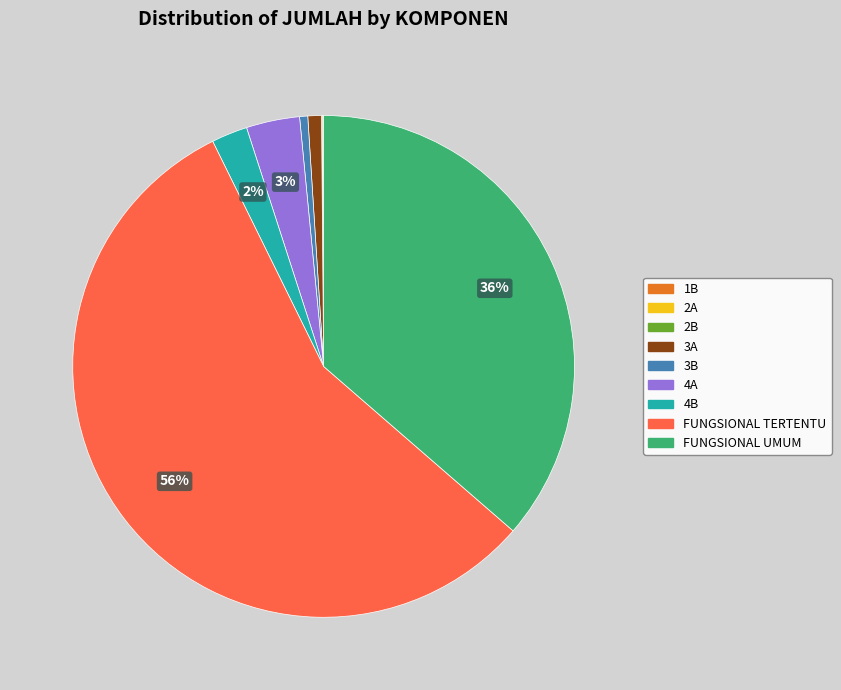

Does any single category account for the majority?

Yes